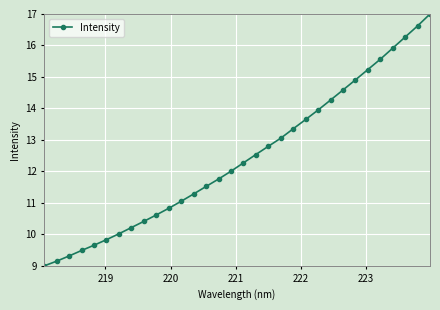

What is the value of the 17th point from the left?

12.3